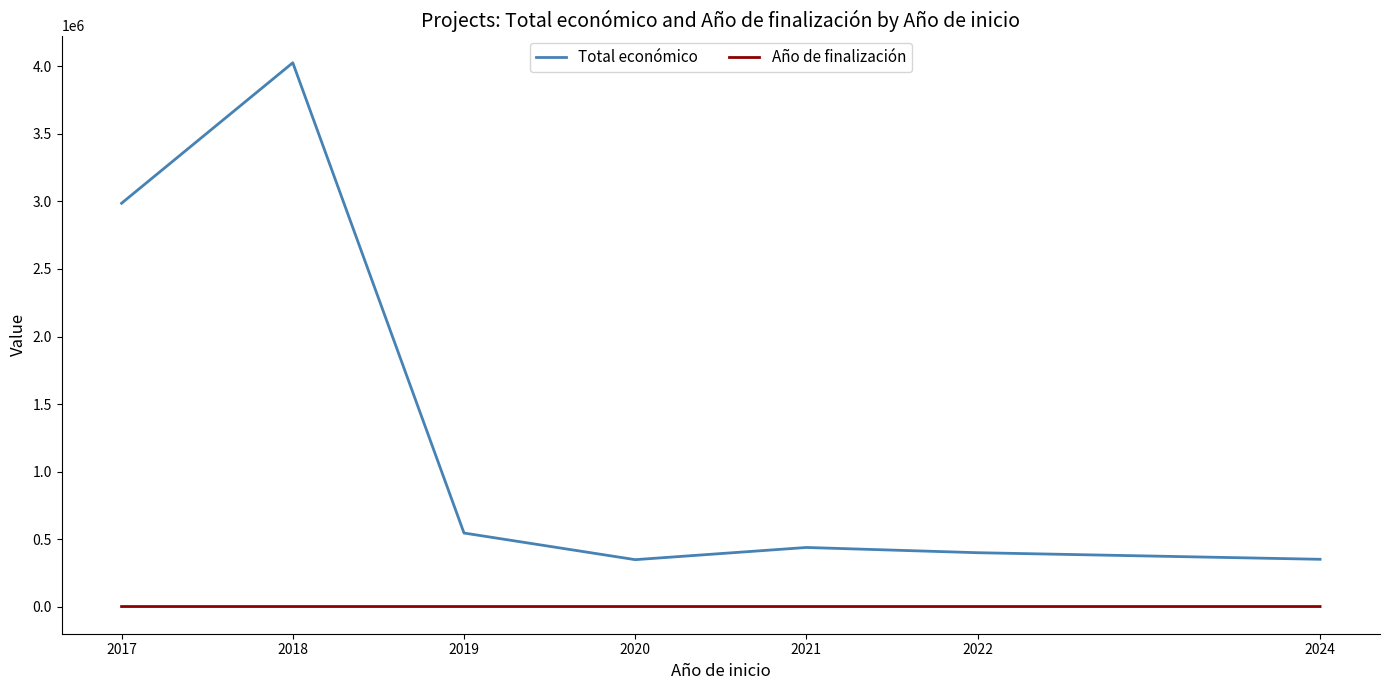

True or false: Total económico and Año de finalización cross at least once.

False